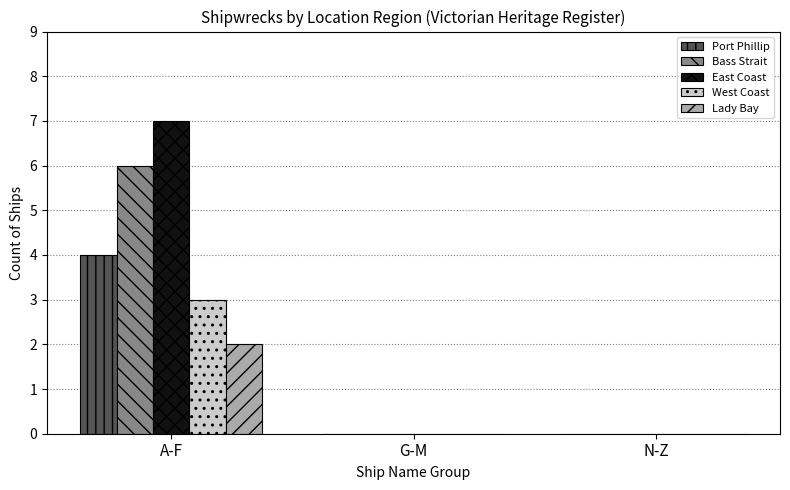

Count the number of categories in the chart.

3